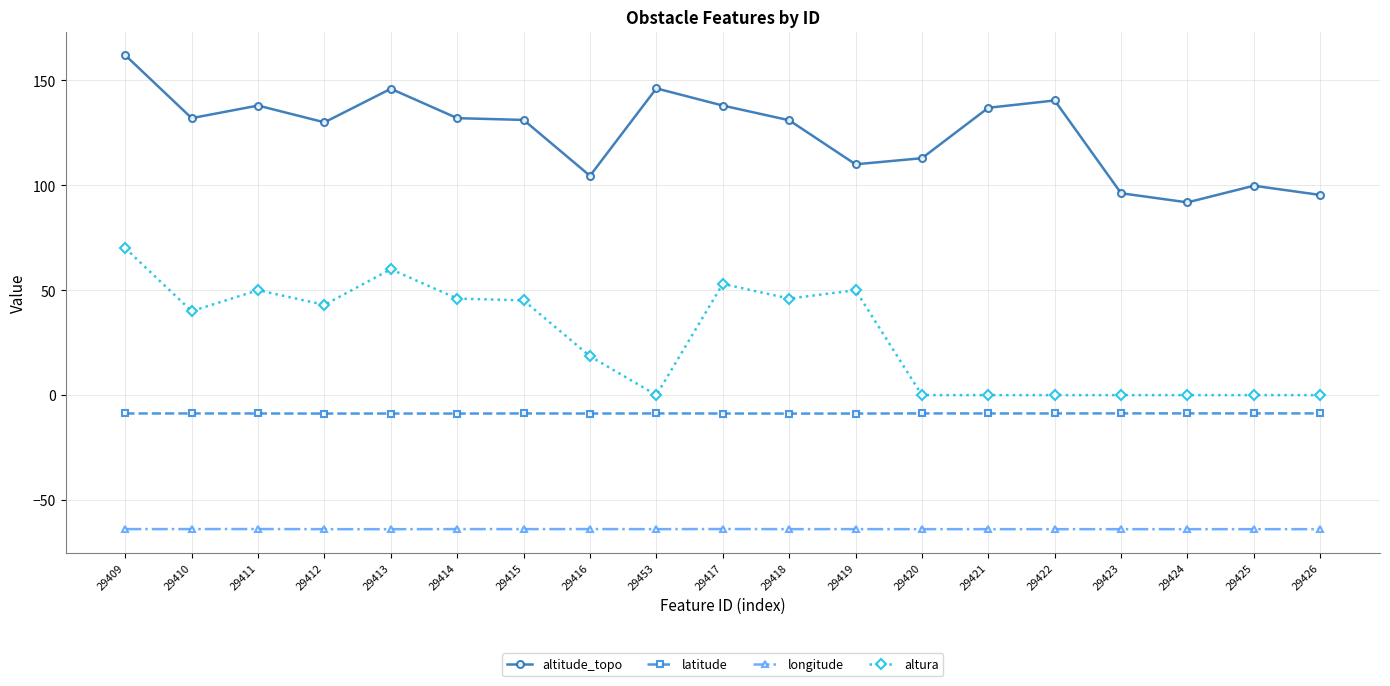

At which category is the sum across all series the highest?

29409